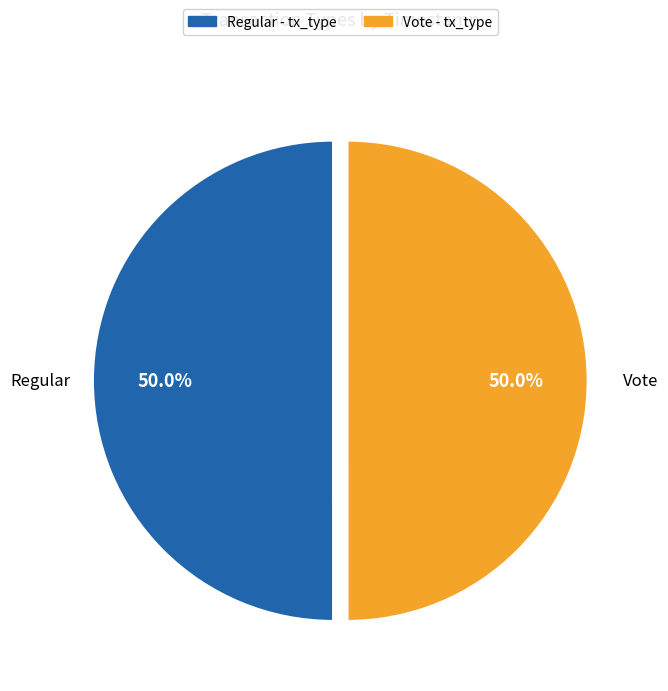

Is it true that Regular is 50% of the pie?

True